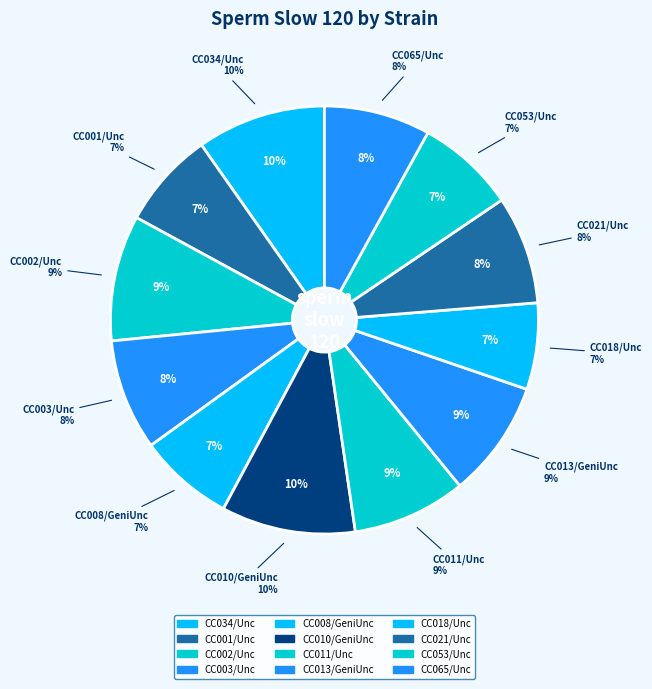

What percentage is the CC018/Unc slice, to the nearest percent?

7%